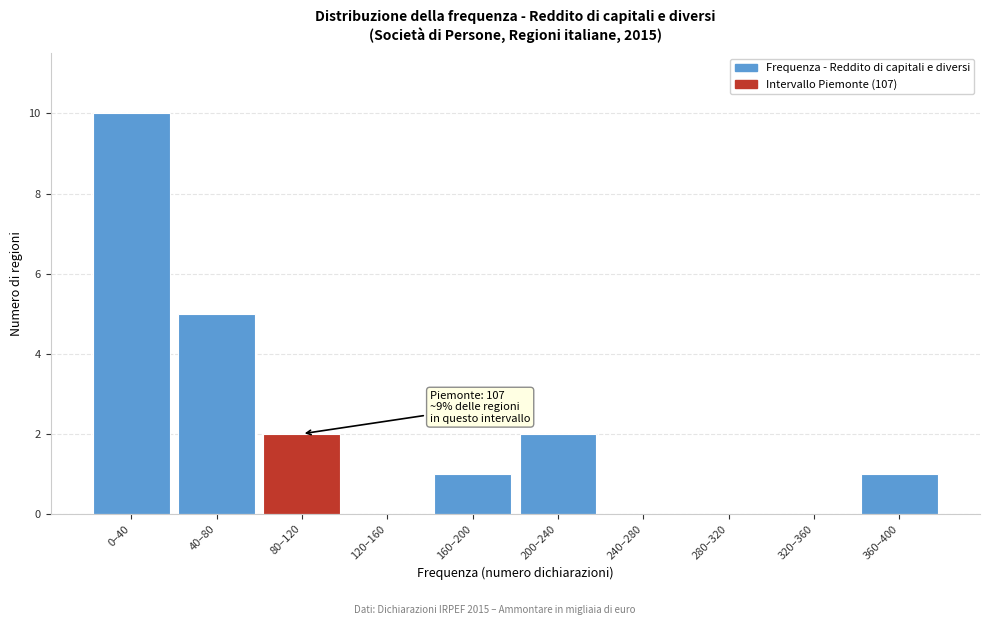

Reading left to right, extract all data points from this chart.

0–40=10	40–80=5	80–120=2	120–160=0	160–200=1	200–240=2	240–280=0	280–320=0	320–360=0	360–400=1